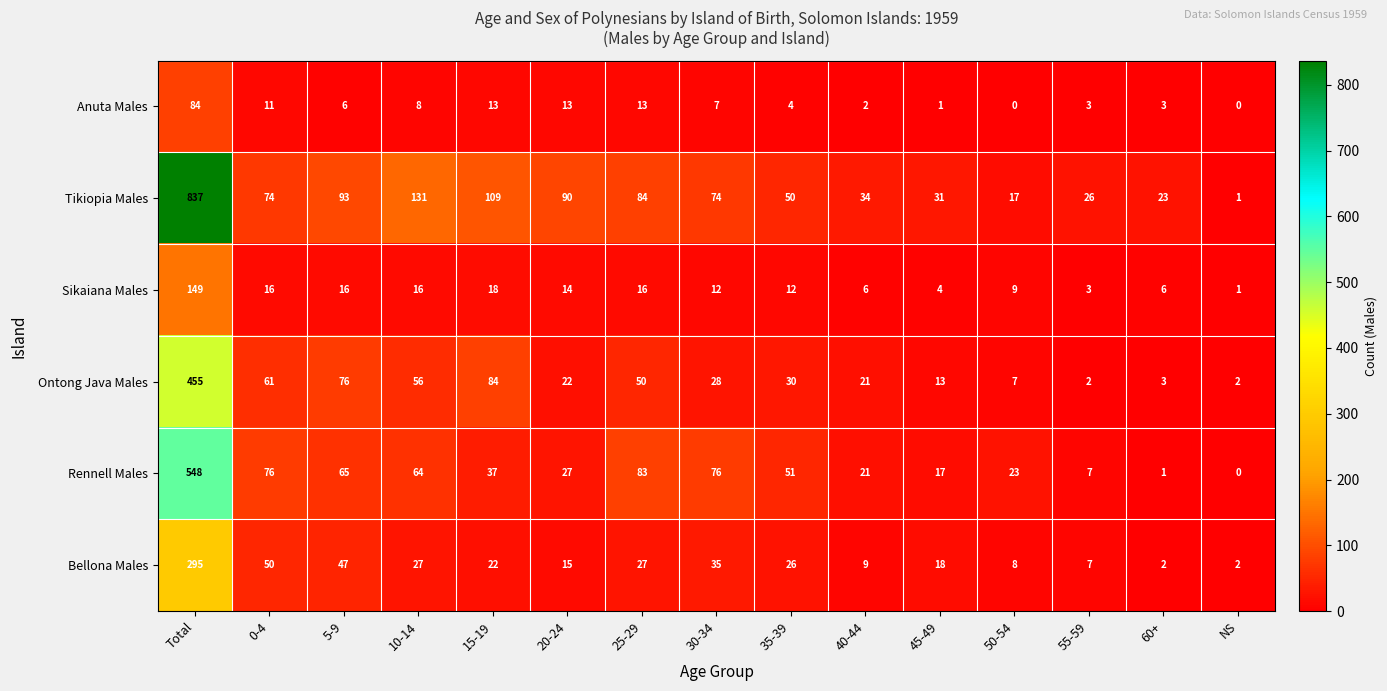

Count the number of categories in the chart.

15